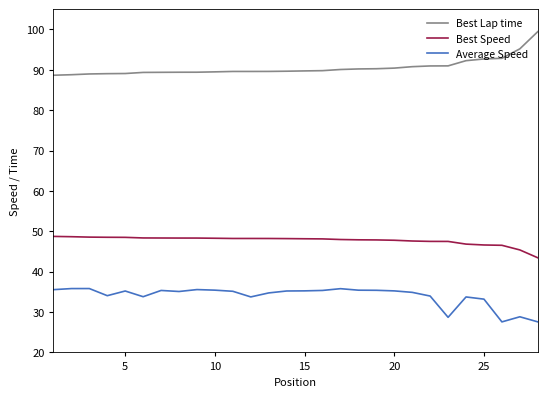

List the series in order of their overall mean, lowest first.

Average Speed, Best Speed, Best Lap time